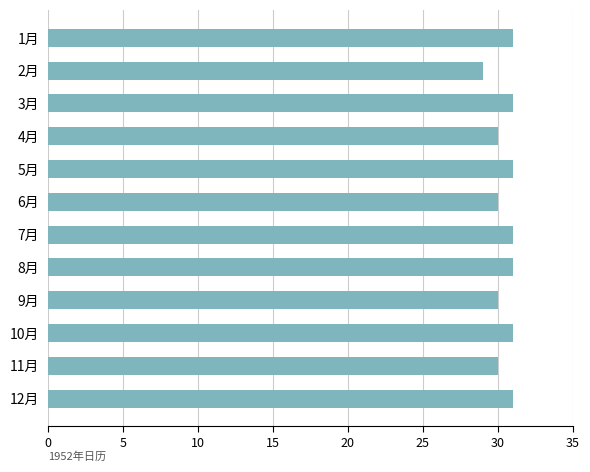

The value at 7月 is 52. True or false?

False